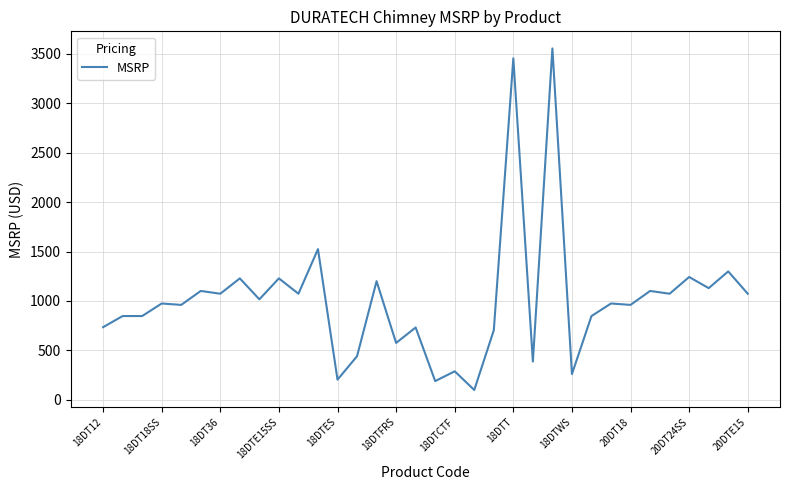

What is the difference between the maximum and minimum values?

3457.4